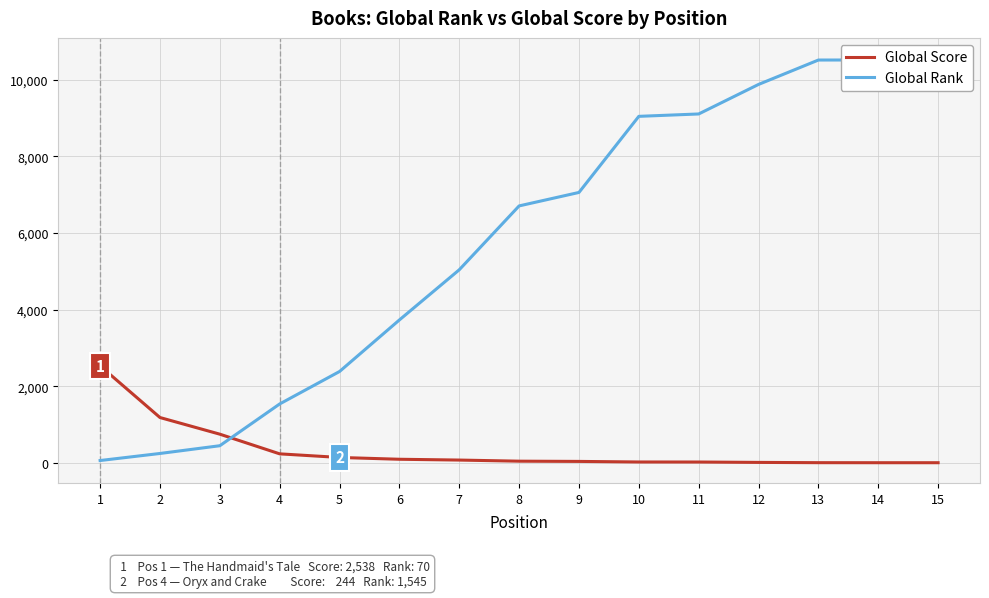

Between 6 and 10, which series saw the biggest shift?

Global Rank